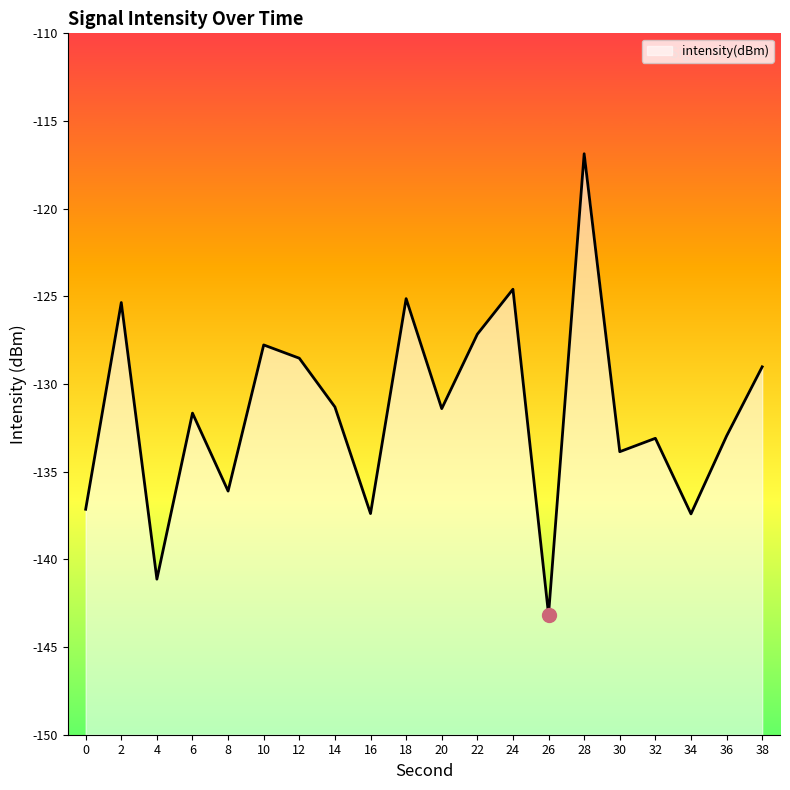

Does the chart display data point markers on the line(s)?

No